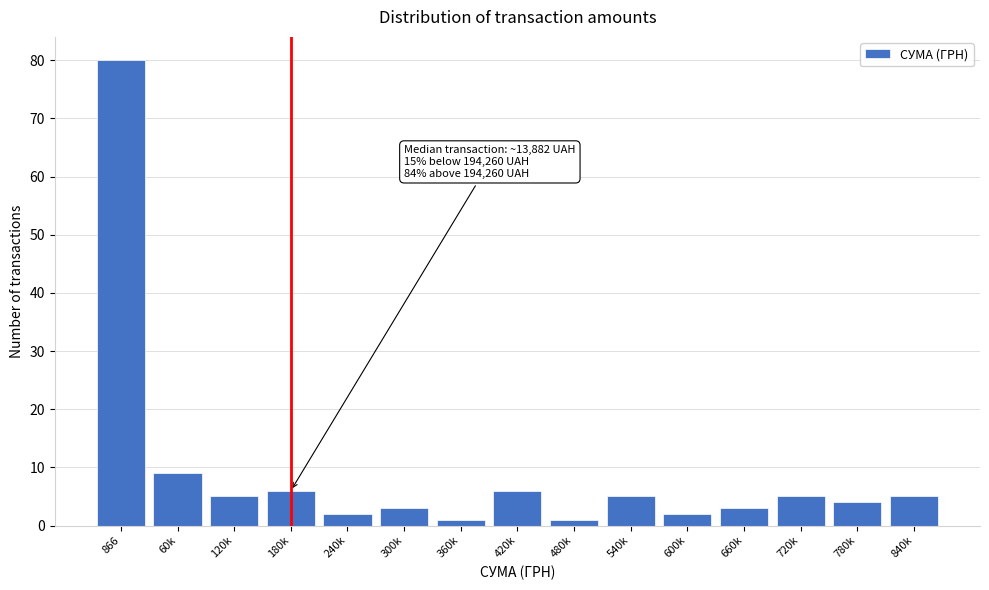

Reading left to right, list all the values displayed in this chart.

866=80	60k=9	120k=5	180k=6	240k=2	300k=3	360k=1	420k=6	480k=1	540k=5	600k=2	660k=3	720k=5	780k=4	840k=5